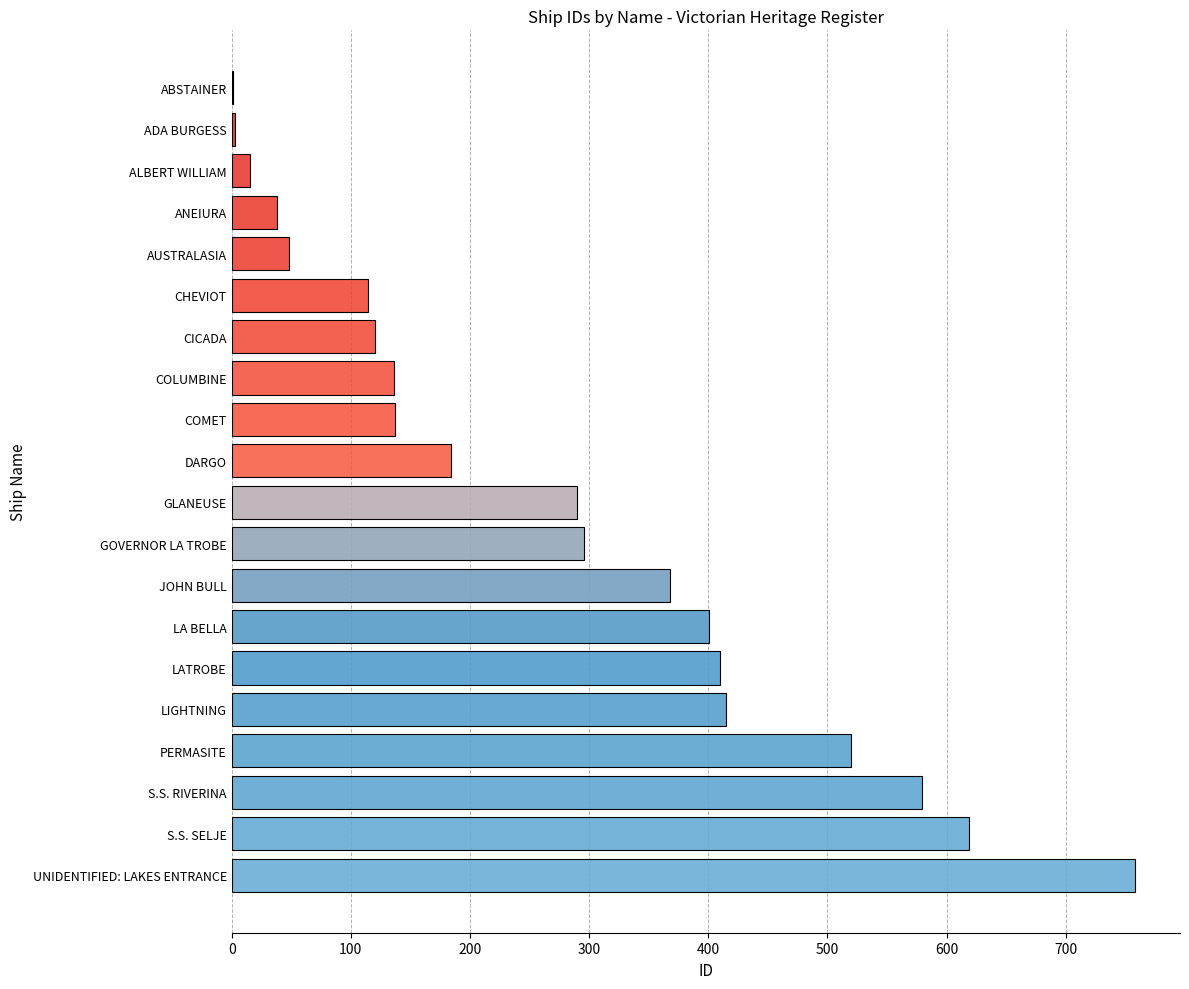

What is the change in value from DARGO to ANEIURA?

-146